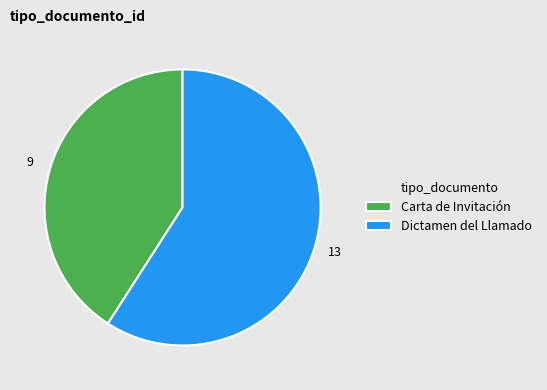

Count the number of slices in the pie.

2